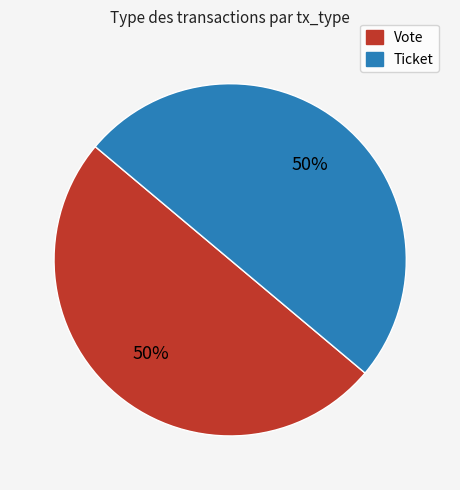

To the nearest percent, what is the average slice percentage?

50%